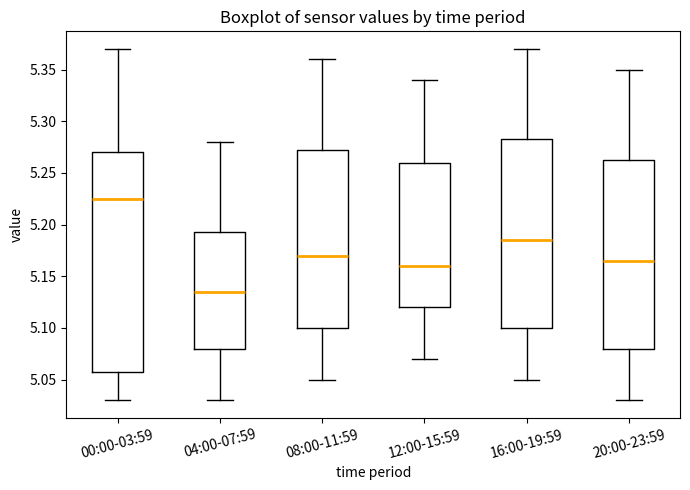

Comparing the boxes themselves (not the whiskers), which one is the tallest?

00:00-03:59